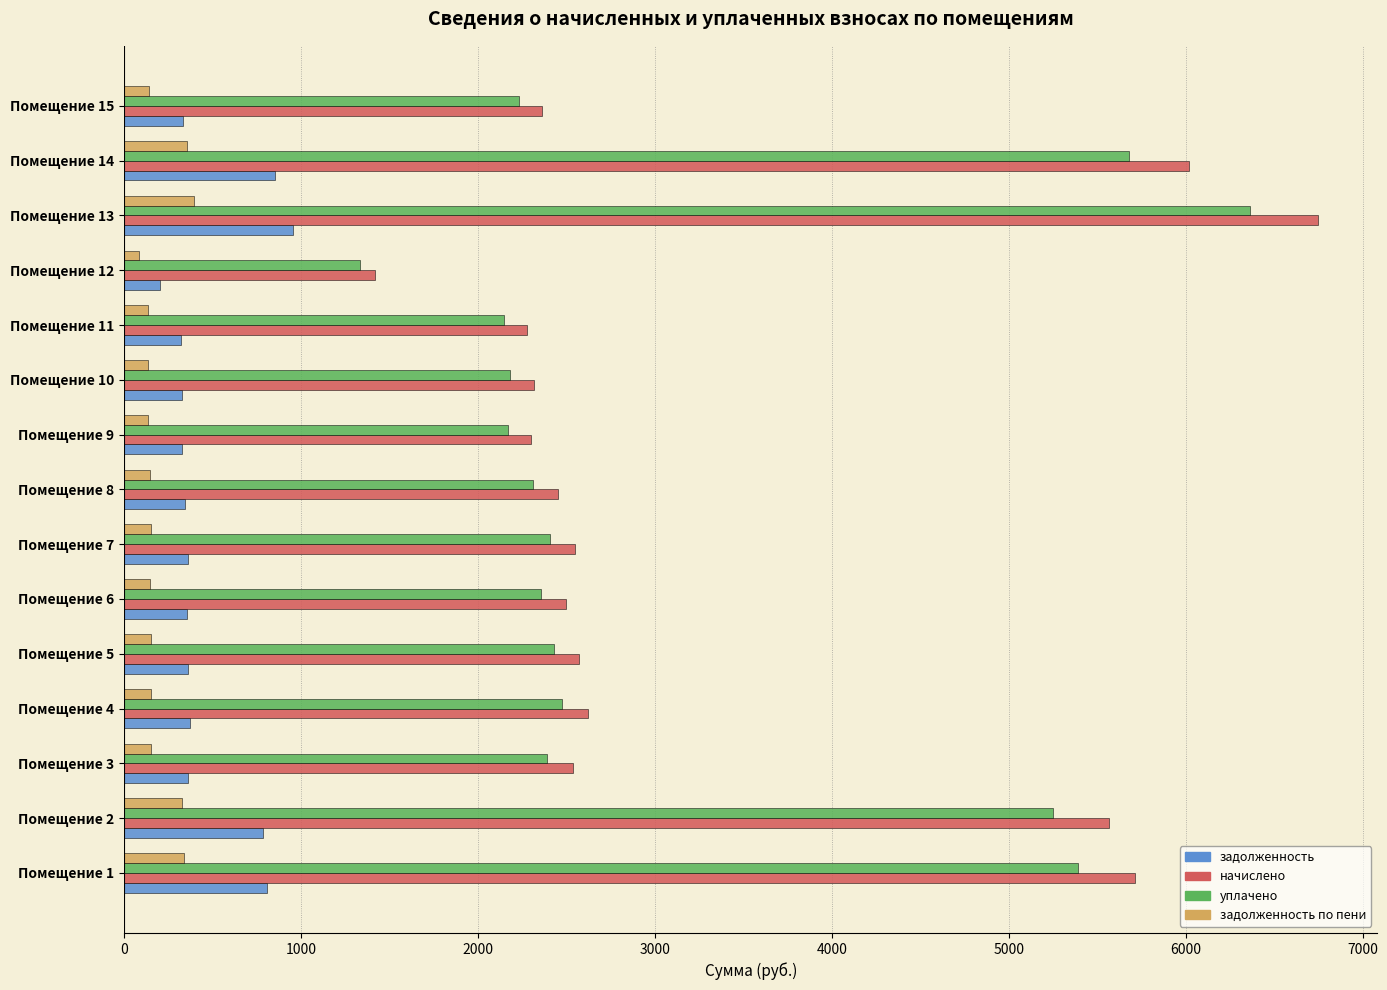

How many series are shown in this chart?

4